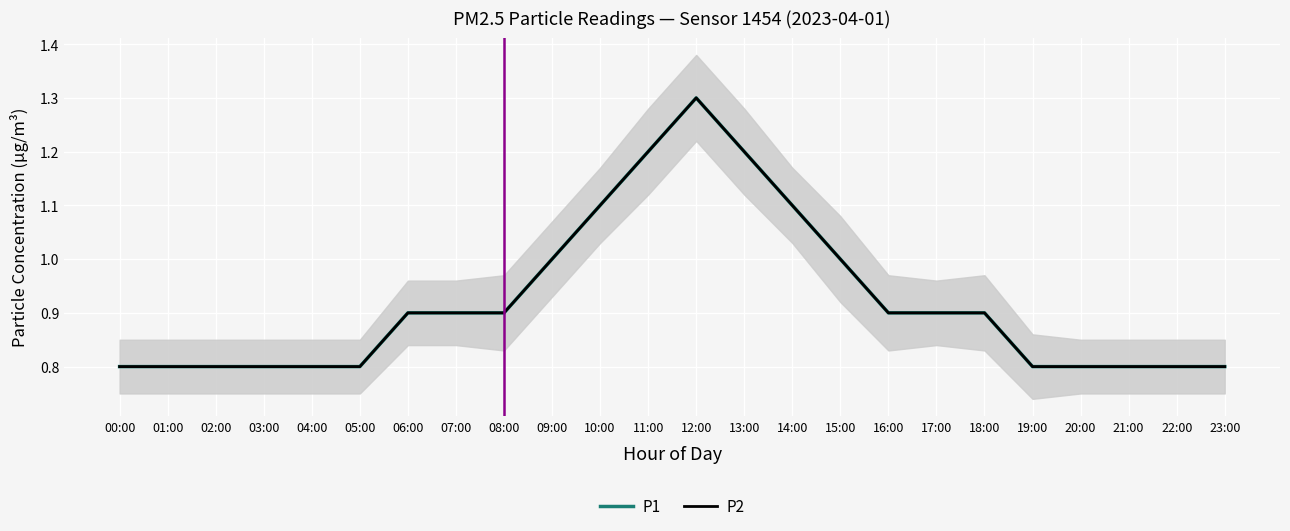

What is the average value of the P1 series?

0.9